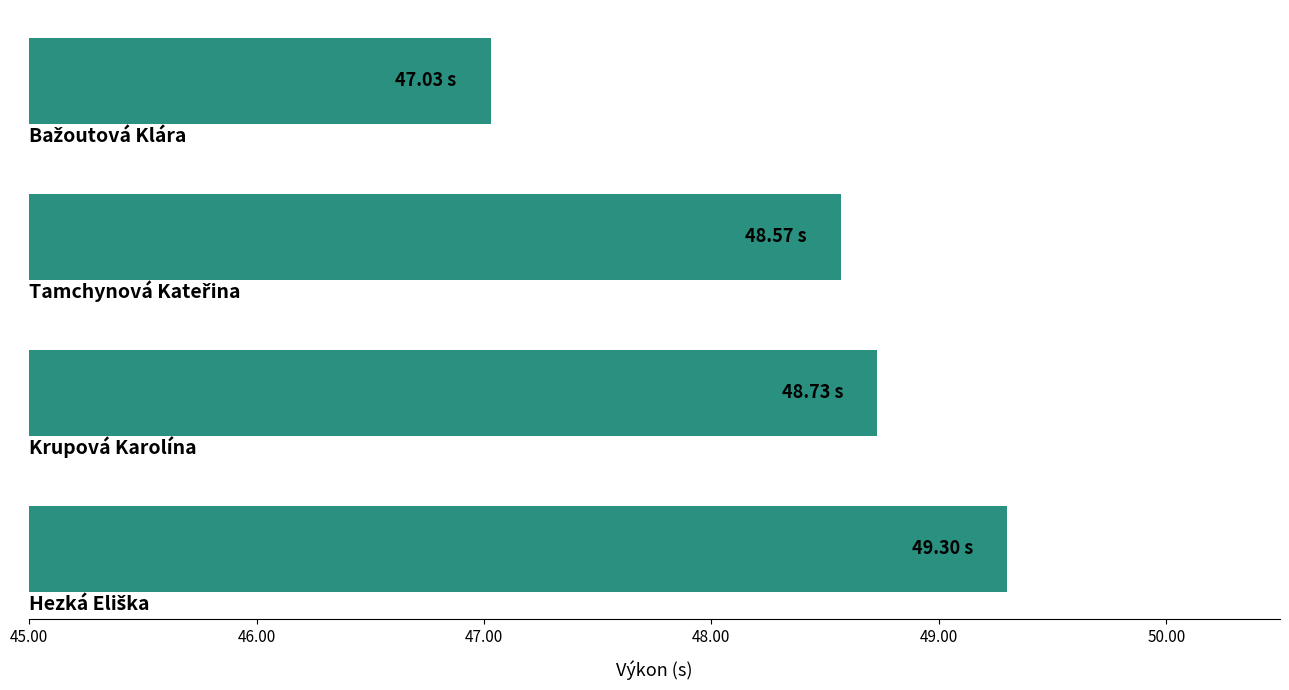

What is the difference between the maximum and minimum values?

2.3